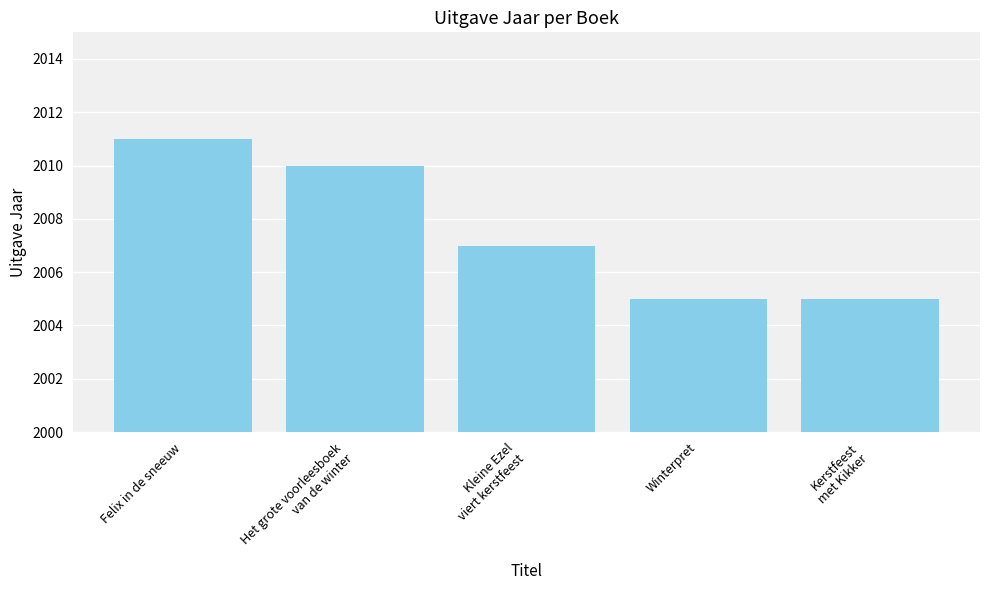

What is the minimum value shown in the chart?

2005